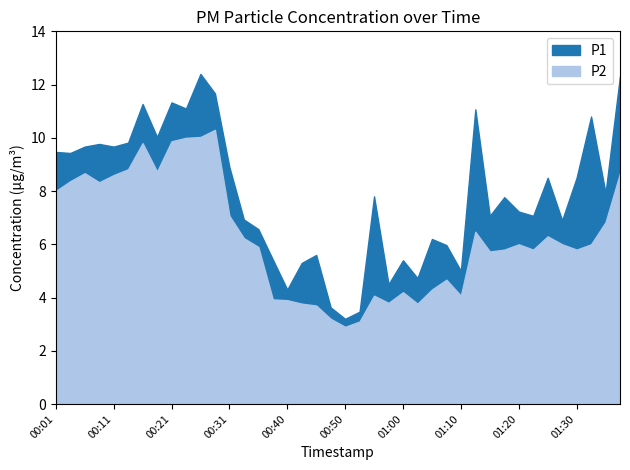

The value of P1 at 01:10 is 5.0. True or false?

True